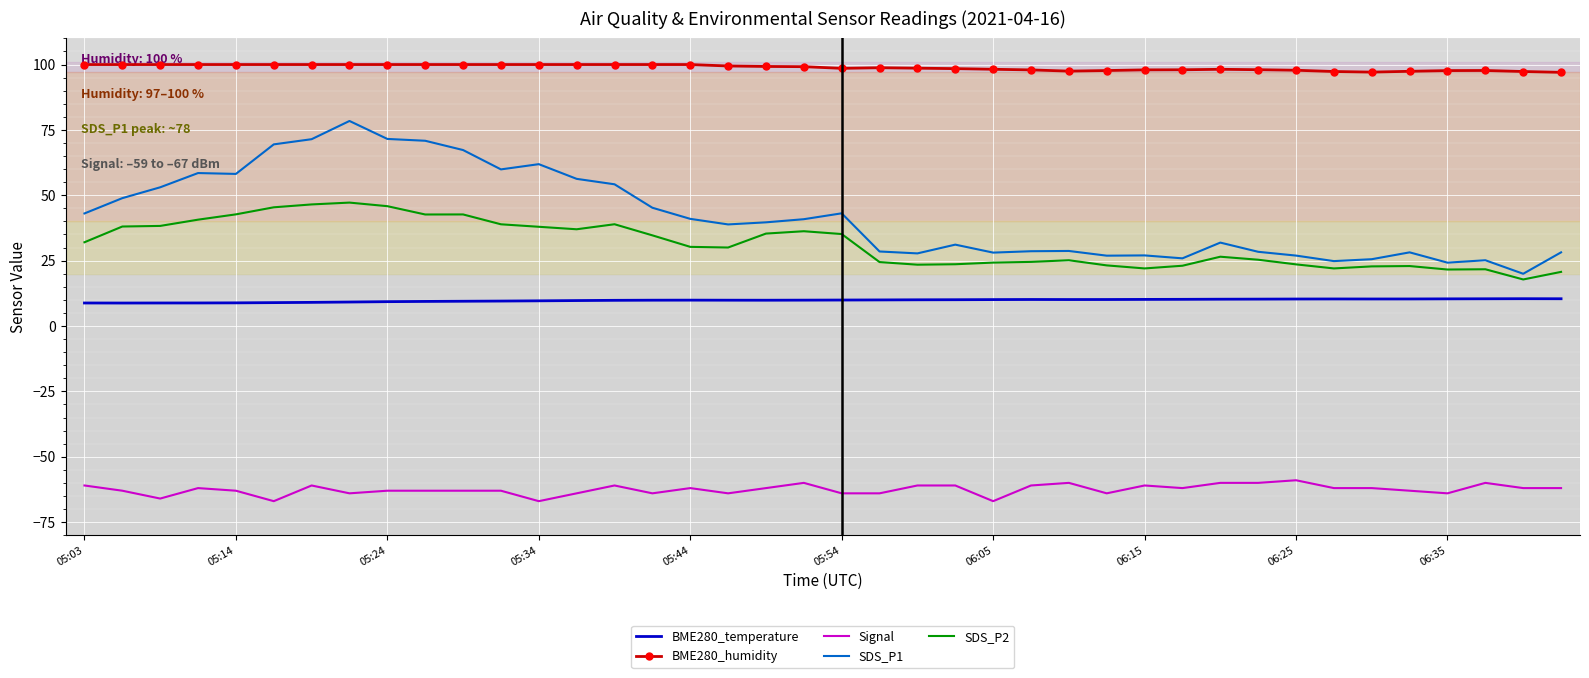

Which series has the widest spread of values?

SDS_P1